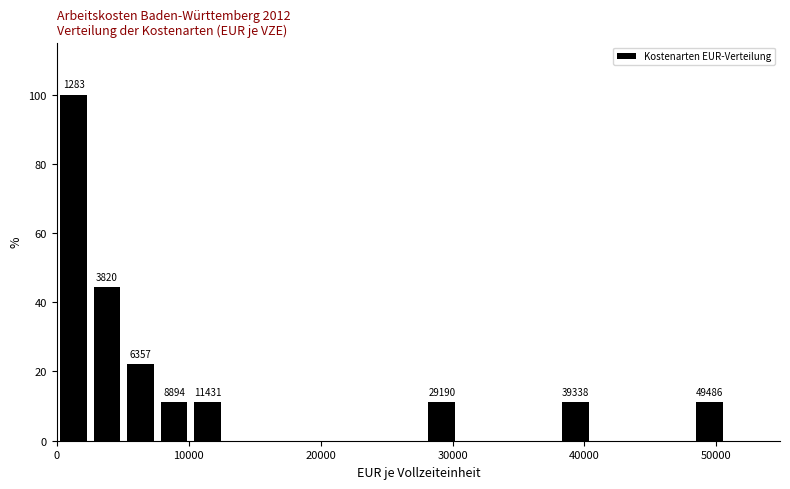

Read against the x-axis, roughly where is the centre of the tallest bar?

1000